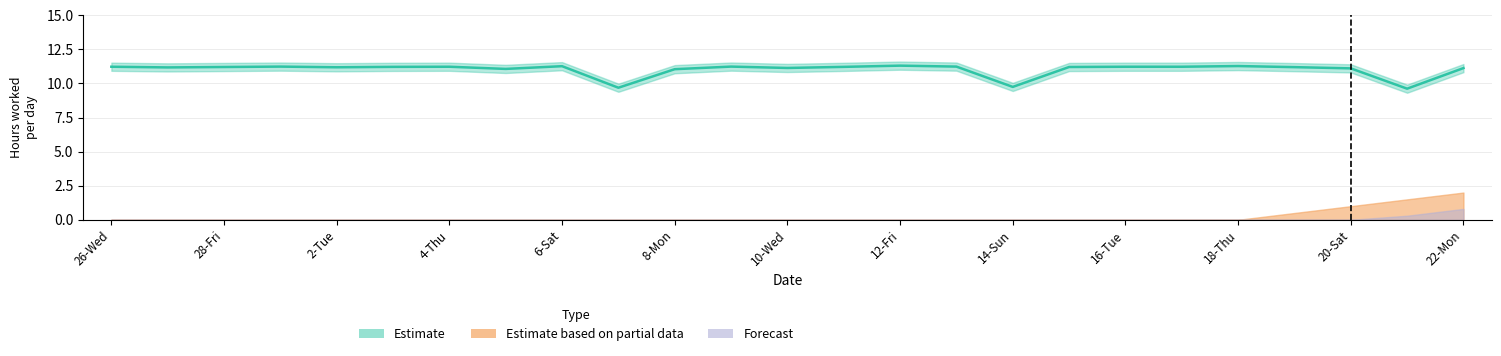

At how many categories does at least one series exceed 9?

25